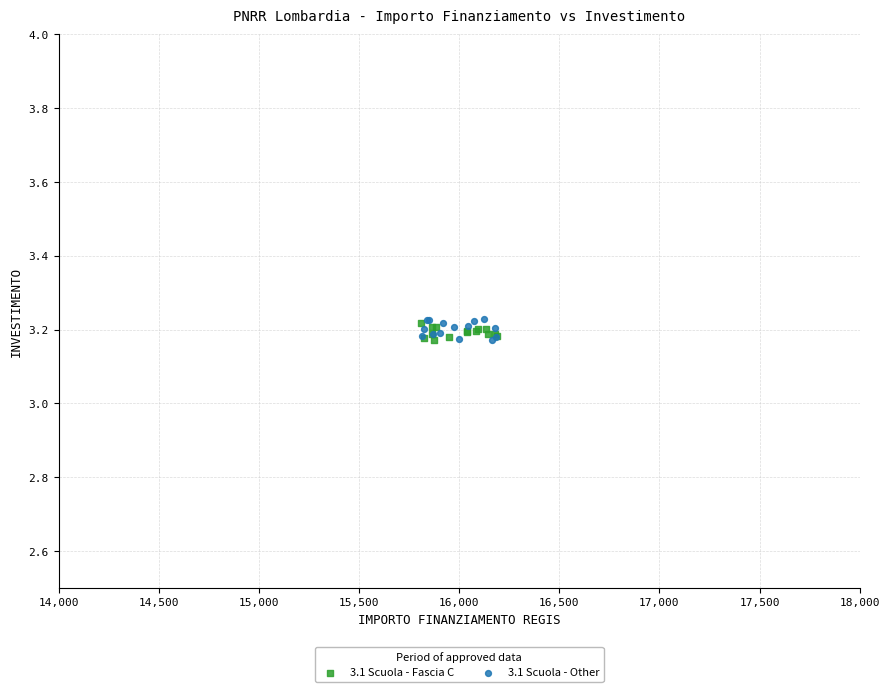

Which series has the widest spread of Y values?

3.1 Scuola - Other